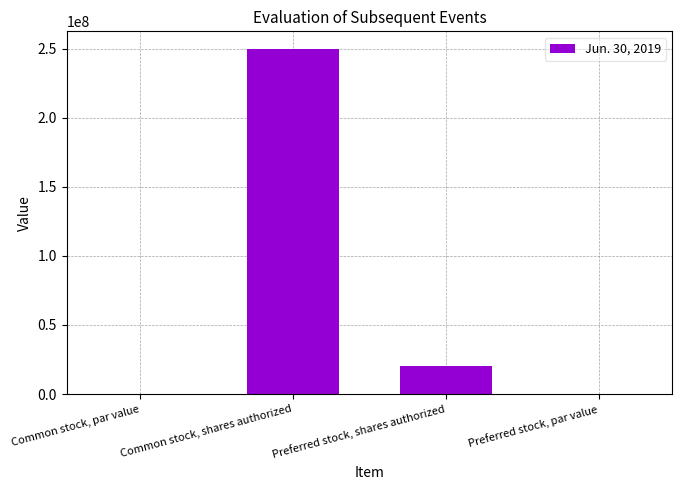

Where is the data nearest to the value 125000000?

Preferred stock, shares authorized